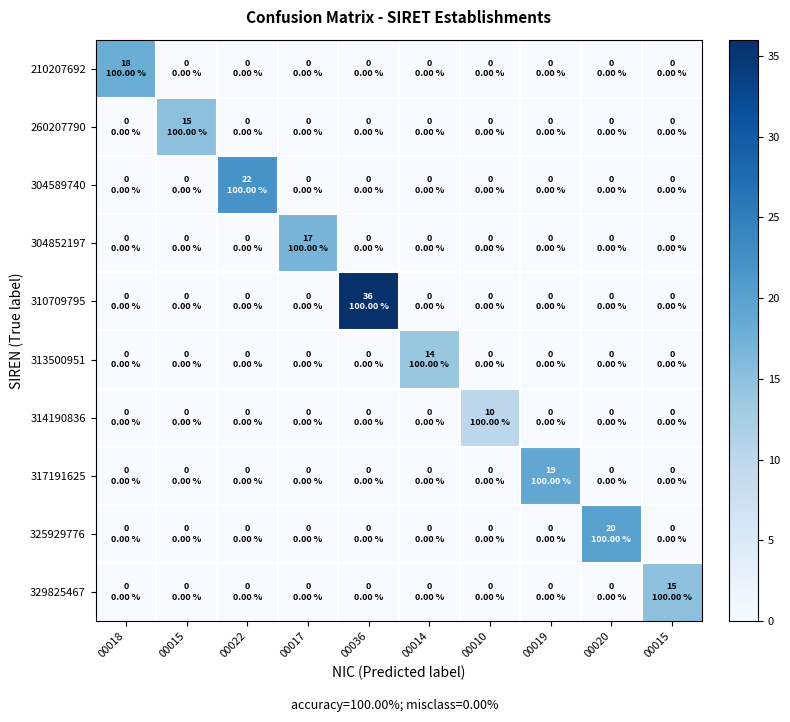

List the series in order of their peak value, highest first.

310709795, 304589740, 325929776, 317191625, 210207692, 304852197, 260207790, 329825467, 313500951, 314190836